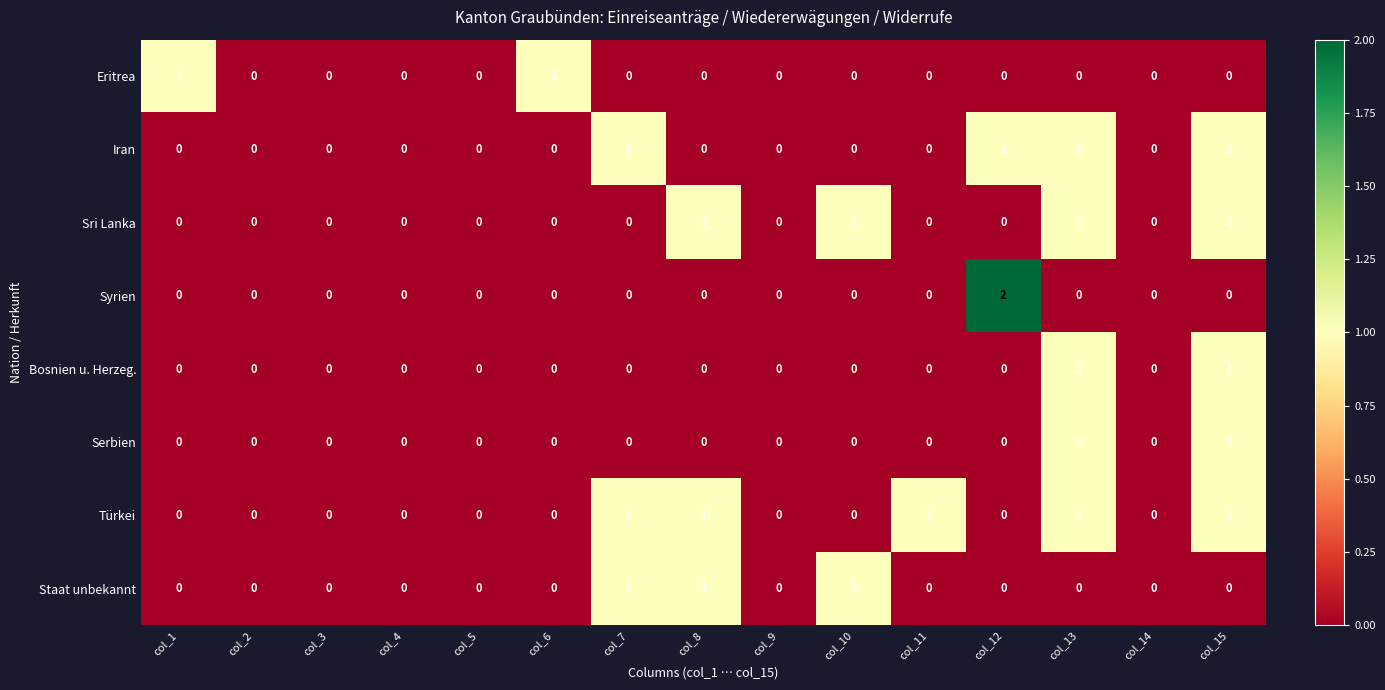

What is the sum of all Sri Lanka values?

4